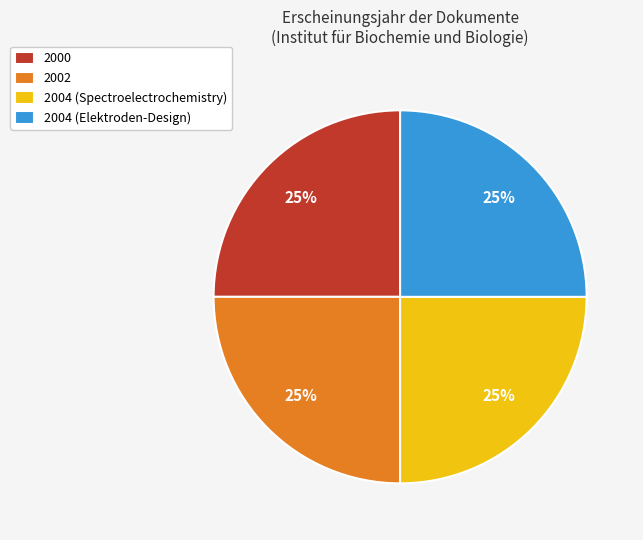

What percentage is the 2000 slice, to the nearest percent?

25%